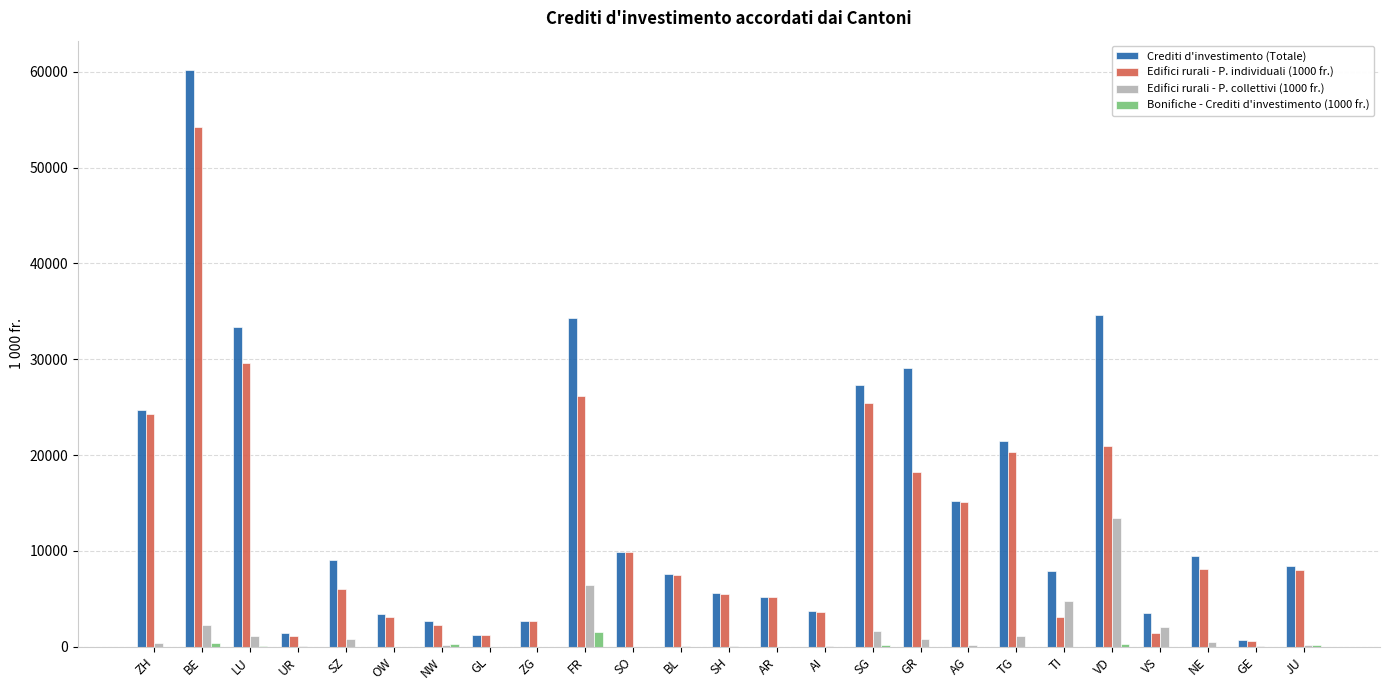

Between SH and VD, which series saw the biggest shift?

Crediti d'investimento (Totale)